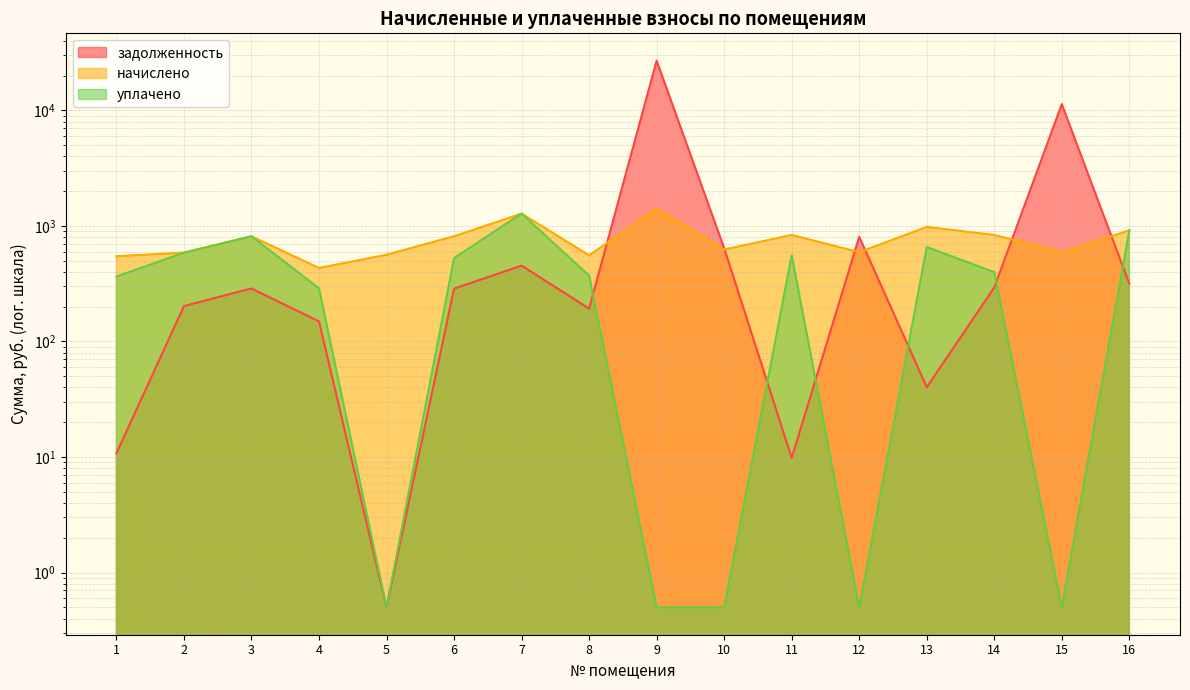

Reading left to right, transcribe all the data shown in this chart.

задолженность: 1=10.8	2=202.5	3=287.4	4=149.1	5=0.5	6=286.2	7=453.3	8=192.3	9=26896.8	10=641.5	11=9.8	12=804.5	13=40.2	14=293.1	15=11304.5	16=315.8
начислено: 1=546.0	2=586.9	3=813.1	4=432.1	5=563.0	6=813.1	7=1277.5	8=556.2	9=1408.4	10=624.3	11=835.2	12=592.0	13=979.8	14=835.2	15=592.0	16=915.1
уплачено: 1=364.0	2=586.9	3=813.1	4=288.0	5=0.5	6=526.8	7=1277.5	8=370.8	9=0.5	10=0.5	11=556.8	12=0.5	13=656.6	14=398.1	15=0.5	16=915.1